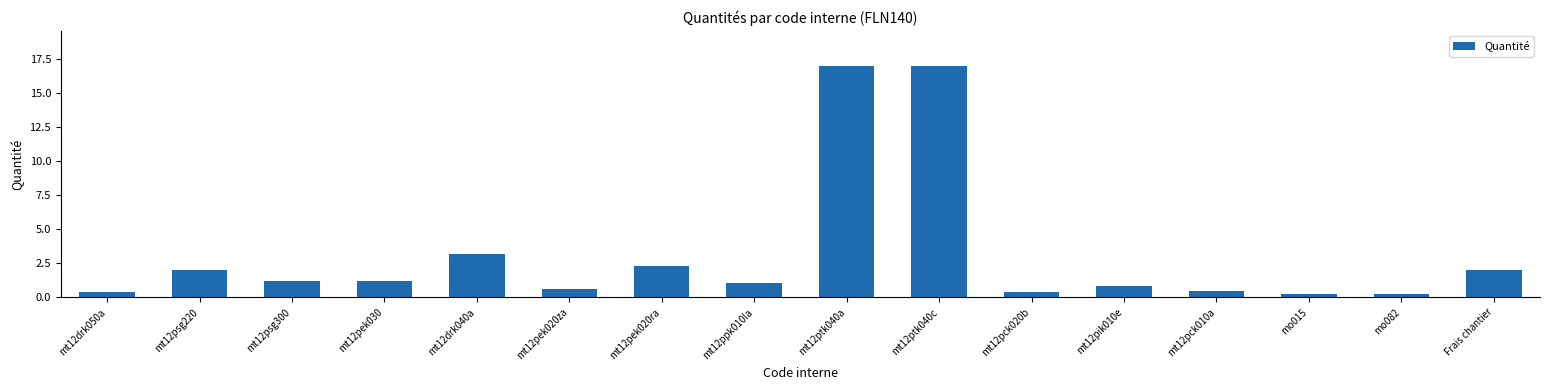

What is the value of the 8th bar from the left?

1.1